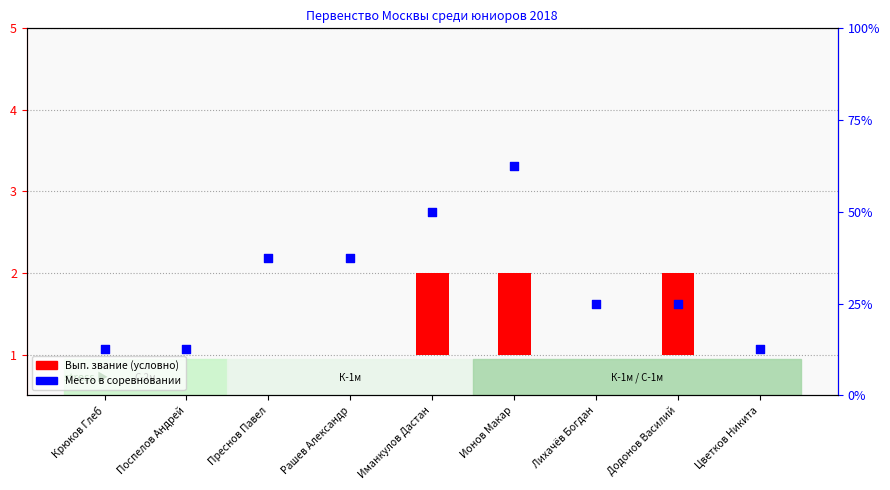

Between Поспелов Андрей and Преснов Павел, which is larger?

Преснов Павел